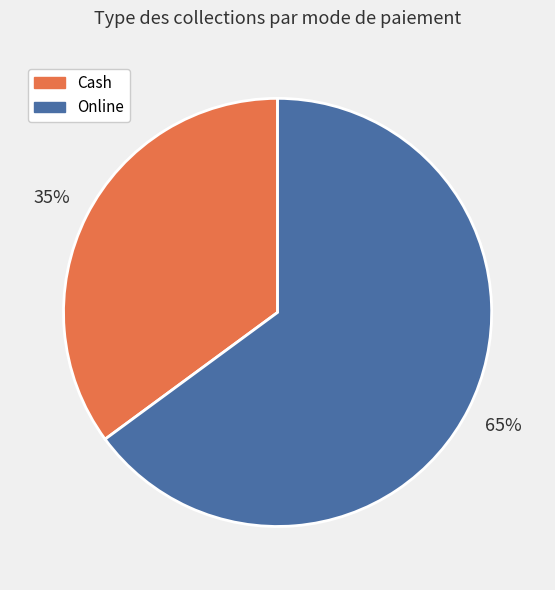

How many slices are in this pie chart?

2